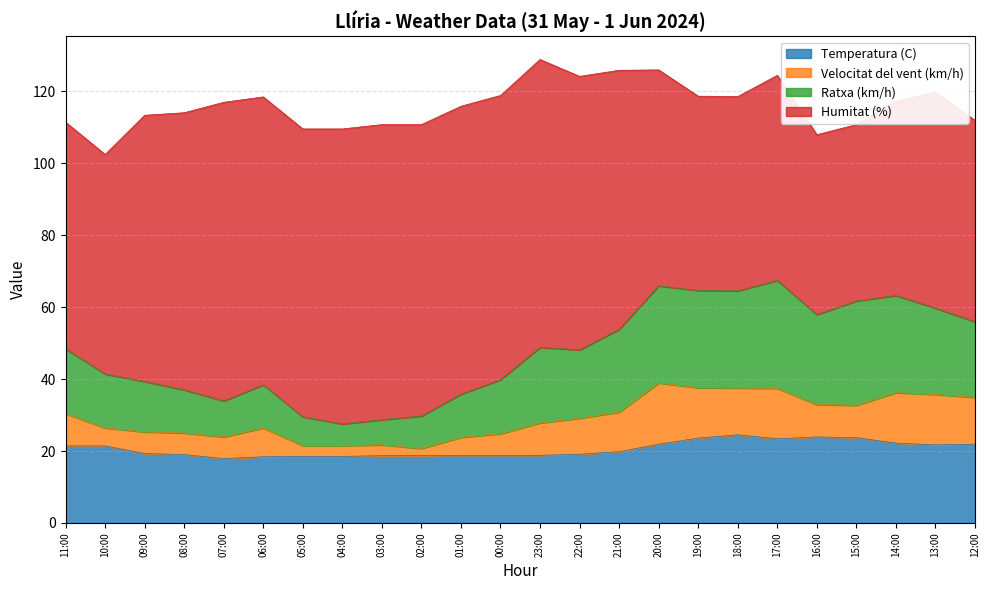

What is the total value across all series at 11:00?

111.4